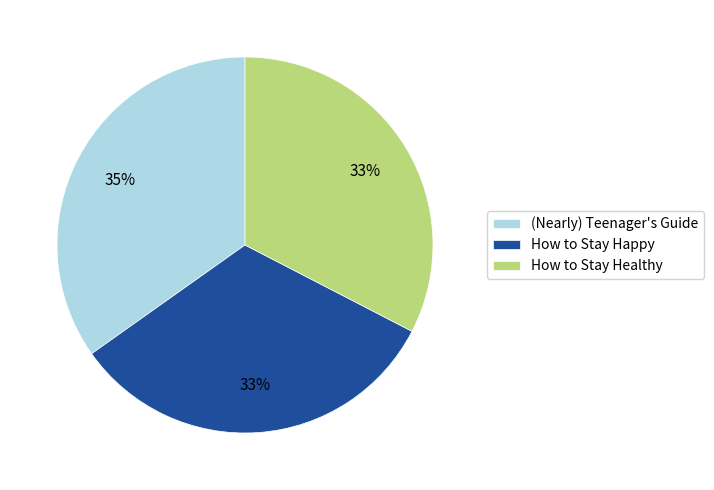

What is the largest slice in the pie chart?

(Nearly) Teenager's Guide